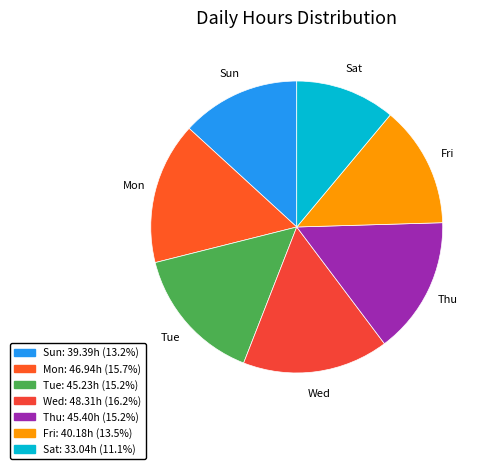

Count the number of slices in the pie.

7